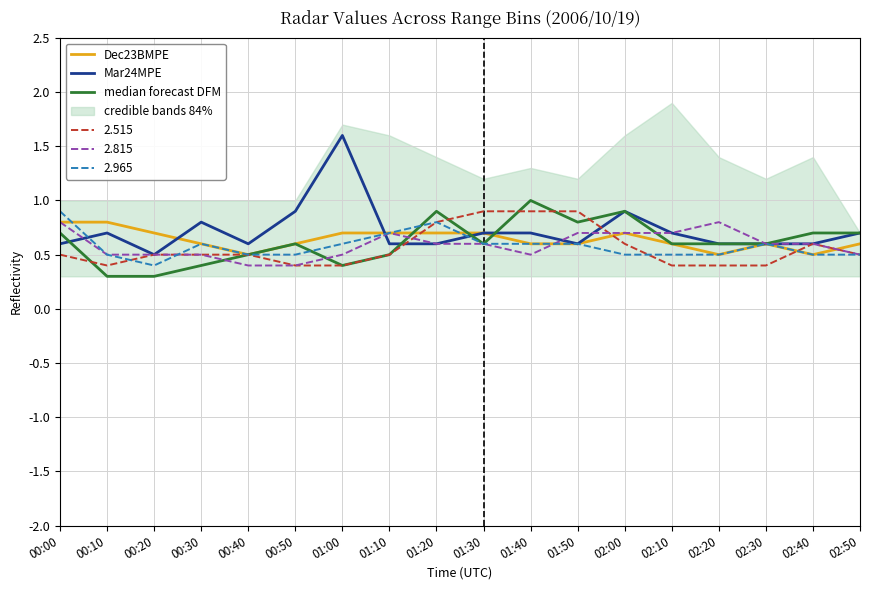

After their last crossing, which series has the higher values: Dec23BMPE or median forecast DFM?

median forecast DFM